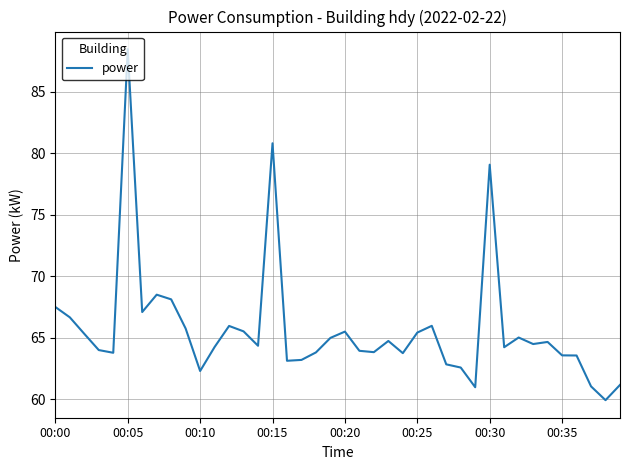

What is the difference between the maximum and minimum values?

28.5